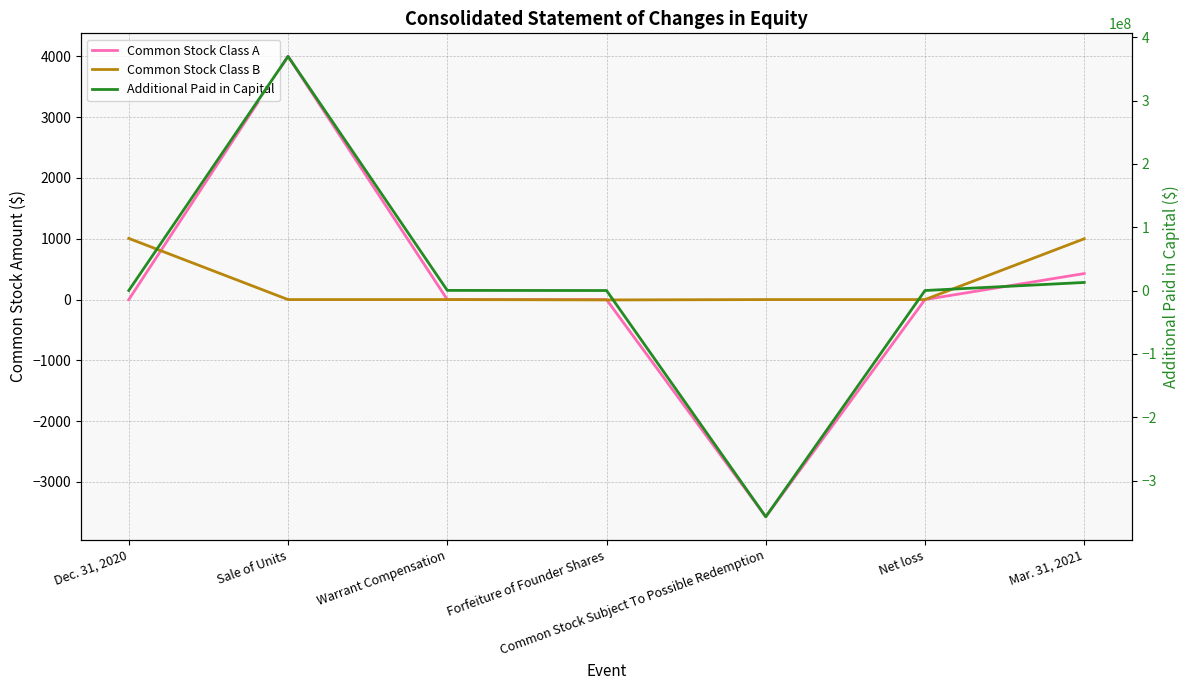

Is this an area chart (filled region under the line)?

No